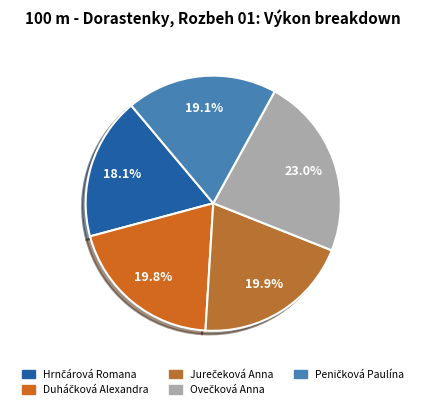

Combined, what portion of the pie is Duháčková Alexandra and Peničková Paulína?

39.0%